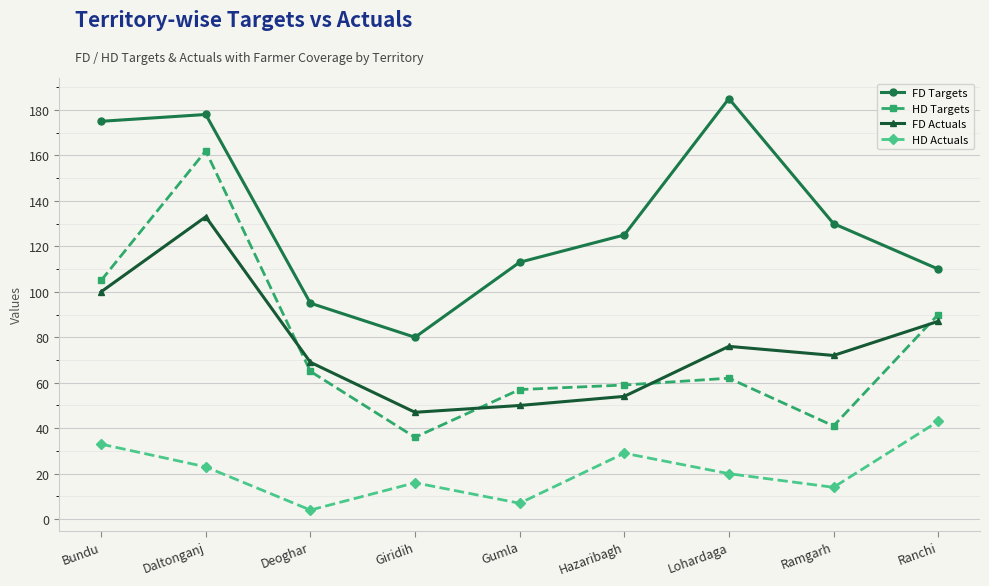

Which category has the lowest value across all series?

Deoghar